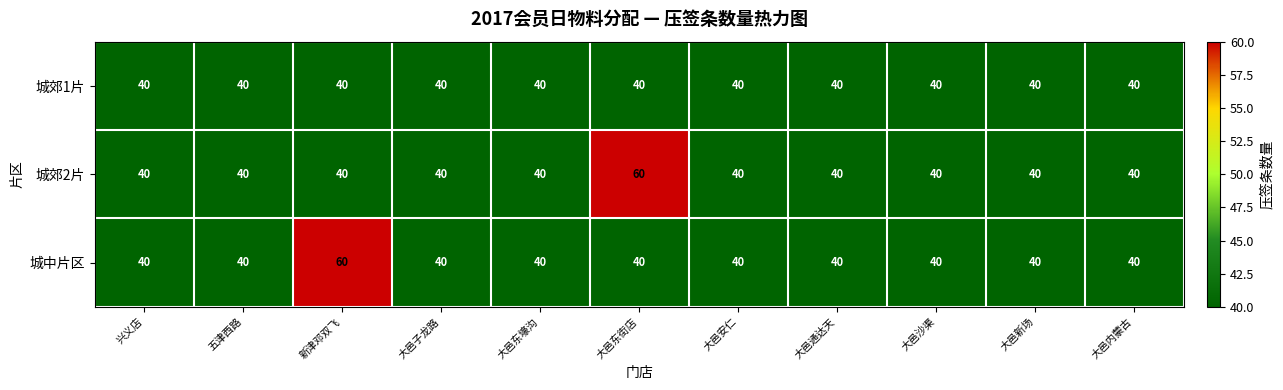

The value of 城郊2片 at 大邑沙渠 is 12. True or false?

False